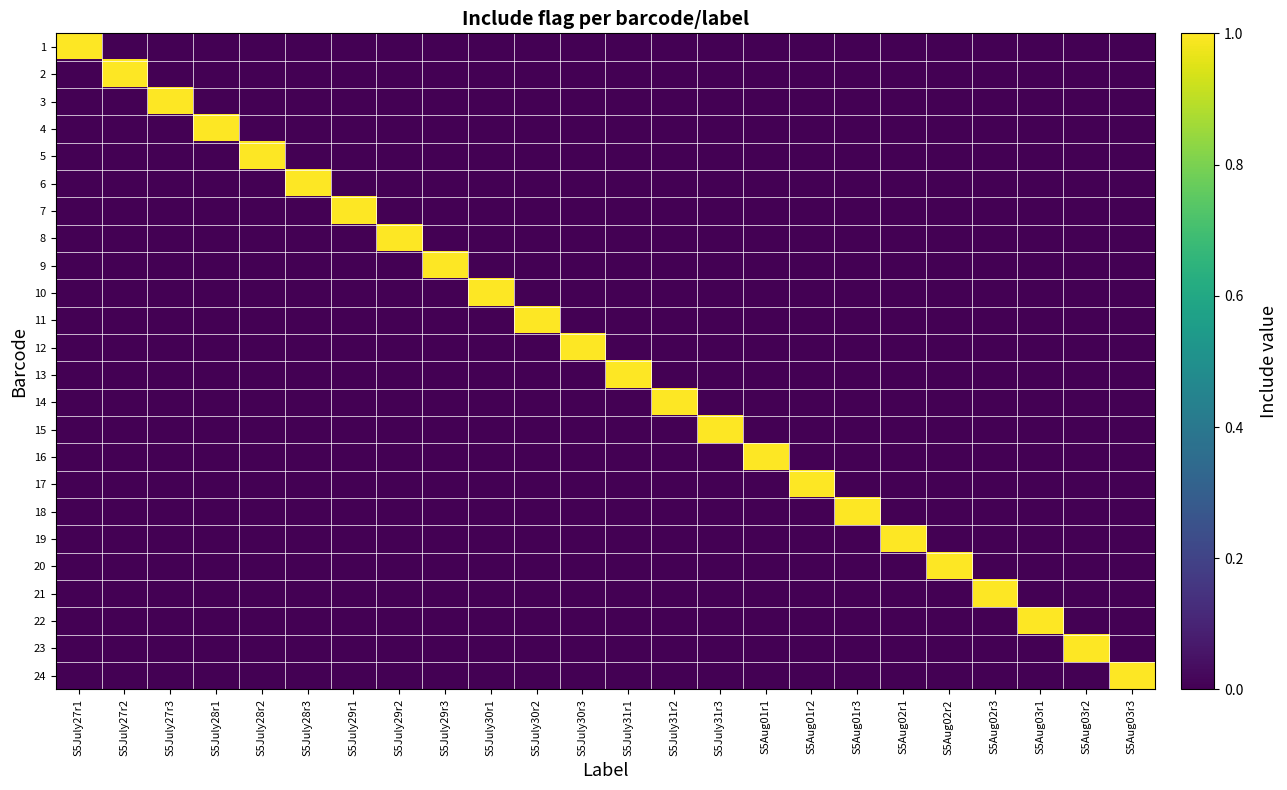

Reading right to left, list all the values displayed in this chart.

1: S5Aug03r3=0	S5Aug03r2=0	S5Aug03r1=0	S5Aug02r3=0	S5Aug02r2=0	S5Aug02r1=0	S5Aug01r3=0	S5Aug01r2=0	S5Aug01r1=0	S5July31r3=0	S5July31r2=0	S5July31r1=0	S5July30r3=0	S5July30r2=0	S5July30r1=0	S5July29r3=0	S5July29r2=0	S5July29r1=0	S5July28r3=0	S5July28r2=0	S5July28r1=0	S5July27r3=0	S5July27r2=0	S5July27r1=1
2: S5Aug03r3=0	S5Aug03r2=0	S5Aug03r1=0	S5Aug02r3=0	S5Aug02r2=0	S5Aug02r1=0	S5Aug01r3=0	S5Aug01r2=0	S5Aug01r1=0	S5July31r3=0	S5July31r2=0	S5July31r1=0	S5July30r3=0	S5July30r2=0	S5July30r1=0	S5July29r3=0	S5July29r2=0	S5July29r1=0	S5July28r3=0	S5July28r2=0	S5July28r1=0	S5July27r3=0	S5July27r2=1	S5July27r1=0
3: S5Aug03r3=0	S5Aug03r2=0	S5Aug03r1=0	S5Aug02r3=0	S5Aug02r2=0	S5Aug02r1=0	S5Aug01r3=0	S5Aug01r2=0	S5Aug01r1=0	S5July31r3=0	S5July31r2=0	S5July31r1=0	S5July30r3=0	S5July30r2=0	S5July30r1=0	S5July29r3=0	S5July29r2=0	S5July29r1=0	S5July28r3=0	S5July28r2=0	S5July28r1=0	S5July27r3=1	S5July27r2=0	S5July27r1=0
4: S5Aug03r3=0	S5Aug03r2=0	S5Aug03r1=0	S5Aug02r3=0	S5Aug02r2=0	S5Aug02r1=0	S5Aug01r3=0	S5Aug01r2=0	S5Aug01r1=0	S5July31r3=0	S5July31r2=0	S5July31r1=0	S5July30r3=0	S5July30r2=0	S5July30r1=0	S5July29r3=0	S5July29r2=0	S5July29r1=0	S5July28r3=0	S5July28r2=0	S5July28r1=1	S5July27r3=0	S5July27r2=0	S5July27r1=0
5: S5Aug03r3=0	S5Aug03r2=0	S5Aug03r1=0	S5Aug02r3=0	S5Aug02r2=0	S5Aug02r1=0	S5Aug01r3=0	S5Aug01r2=0	S5Aug01r1=0	S5July31r3=0	S5July31r2=0	S5July31r1=0	S5July30r3=0	S5July30r2=0	S5July30r1=0	S5July29r3=0	S5July29r2=0	S5July29r1=0	S5July28r3=0	S5July28r2=1	S5July28r1=0	S5July27r3=0	S5July27r2=0	S5July27r1=0
6: S5Aug03r3=0	S5Aug03r2=0	S5Aug03r1=0	S5Aug02r3=0	S5Aug02r2=0	S5Aug02r1=0	S5Aug01r3=0	S5Aug01r2=0	S5Aug01r1=0	S5July31r3=0	S5July31r2=0	S5July31r1=0	S5July30r3=0	S5July30r2=0	S5July30r1=0	S5July29r3=0	S5July29r2=0	S5July29r1=0	S5July28r3=1	S5July28r2=0	S5July28r1=0	S5July27r3=0	S5July27r2=0	S5July27r1=0
7: S5Aug03r3=0	S5Aug03r2=0	S5Aug03r1=0	S5Aug02r3=0	S5Aug02r2=0	S5Aug02r1=0	S5Aug01r3=0	S5Aug01r2=0	S5Aug01r1=0	S5July31r3=0	S5July31r2=0	S5July31r1=0	S5July30r3=0	S5July30r2=0	S5July30r1=0	S5July29r3=0	S5July29r2=0	S5July29r1=1	S5July28r3=0	S5July28r2=0	S5July28r1=0	S5July27r3=0	S5July27r2=0	S5July27r1=0
8: S5Aug03r3=0	S5Aug03r2=0	S5Aug03r1=0	S5Aug02r3=0	S5Aug02r2=0	S5Aug02r1=0	S5Aug01r3=0	S5Aug01r2=0	S5Aug01r1=0	S5July31r3=0	S5July31r2=0	S5July31r1=0	S5July30r3=0	S5July30r2=0	S5July30r1=0	S5July29r3=0	S5July29r2=1	S5July29r1=0	S5July28r3=0	S5July28r2=0	S5July28r1=0	S5July27r3=0	S5July27r2=0	S5July27r1=0
9: S5Aug03r3=0	S5Aug03r2=0	S5Aug03r1=0	S5Aug02r3=0	S5Aug02r2=0	S5Aug02r1=0	S5Aug01r3=0	S5Aug01r2=0	S5Aug01r1=0	S5July31r3=0	S5July31r2=0	S5July31r1=0	S5July30r3=0	S5July30r2=0	S5July30r1=0	S5July29r3=1	S5July29r2=0	S5July29r1=0	S5July28r3=0	S5July28r2=0	S5July28r1=0	S5July27r3=0	S5July27r2=0	S5July27r1=0
10: S5Aug03r3=0	S5Aug03r2=0	S5Aug03r1=0	S5Aug02r3=0	S5Aug02r2=0	S5Aug02r1=0	S5Aug01r3=0	S5Aug01r2=0	S5Aug01r1=0	S5July31r3=0	S5July31r2=0	S5July31r1=0	S5July30r3=0	S5July30r2=0	S5July30r1=1	S5July29r3=0	S5July29r2=0	S5July29r1=0	S5July28r3=0	S5July28r2=0	S5July28r1=0	S5July27r3=0	S5July27r2=0	S5July27r1=0
11: S5Aug03r3=0	S5Aug03r2=0	S5Aug03r1=0	S5Aug02r3=0	S5Aug02r2=0	S5Aug02r1=0	S5Aug01r3=0	S5Aug01r2=0	S5Aug01r1=0	S5July31r3=0	S5July31r2=0	S5July31r1=0	S5July30r3=0	S5July30r2=1	S5July30r1=0	S5July29r3=0	S5July29r2=0	S5July29r1=0	S5July28r3=0	S5July28r2=0	S5July28r1=0	S5July27r3=0	S5July27r2=0	S5July27r1=0
12: S5Aug03r3=0	S5Aug03r2=0	S5Aug03r1=0	S5Aug02r3=0	S5Aug02r2=0	S5Aug02r1=0	S5Aug01r3=0	S5Aug01r2=0	S5Aug01r1=0	S5July31r3=0	S5July31r2=0	S5July31r1=0	S5July30r3=1	S5July30r2=0	S5July30r1=0	S5July29r3=0	S5July29r2=0	S5July29r1=0	S5July28r3=0	S5July28r2=0	S5July28r1=0	S5July27r3=0	S5July27r2=0	S5July27r1=0
13: S5Aug03r3=0	S5Aug03r2=0	S5Aug03r1=0	S5Aug02r3=0	S5Aug02r2=0	S5Aug02r1=0	S5Aug01r3=0	S5Aug01r2=0	S5Aug01r1=0	S5July31r3=0	S5July31r2=0	S5July31r1=1	S5July30r3=0	S5July30r2=0	S5July30r1=0	S5July29r3=0	S5July29r2=0	S5July29r1=0	S5July28r3=0	S5July28r2=0	S5July28r1=0	S5July27r3=0	S5July27r2=0	S5July27r1=0
14: S5Aug03r3=0	S5Aug03r2=0	S5Aug03r1=0	S5Aug02r3=0	S5Aug02r2=0	S5Aug02r1=0	S5Aug01r3=0	S5Aug01r2=0	S5Aug01r1=0	S5July31r3=0	S5July31r2=1	S5July31r1=0	S5July30r3=0	S5July30r2=0	S5July30r1=0	S5July29r3=0	S5July29r2=0	S5July29r1=0	S5July28r3=0	S5July28r2=0	S5July28r1=0	S5July27r3=0	S5July27r2=0	S5July27r1=0
15: S5Aug03r3=0	S5Aug03r2=0	S5Aug03r1=0	S5Aug02r3=0	S5Aug02r2=0	S5Aug02r1=0	S5Aug01r3=0	S5Aug01r2=0	S5Aug01r1=0	S5July31r3=1	S5July31r2=0	S5July31r1=0	S5July30r3=0	S5July30r2=0	S5July30r1=0	S5July29r3=0	S5July29r2=0	S5July29r1=0	S5July28r3=0	S5July28r2=0	S5July28r1=0	S5July27r3=0	S5July27r2=0	S5July27r1=0
16: S5Aug03r3=0	S5Aug03r2=0	S5Aug03r1=0	S5Aug02r3=0	S5Aug02r2=0	S5Aug02r1=0	S5Aug01r3=0	S5Aug01r2=0	S5Aug01r1=1	S5July31r3=0	S5July31r2=0	S5July31r1=0	S5July30r3=0	S5July30r2=0	S5July30r1=0	S5July29r3=0	S5July29r2=0	S5July29r1=0	S5July28r3=0	S5July28r2=0	S5July28r1=0	S5July27r3=0	S5July27r2=0	S5July27r1=0
17: S5Aug03r3=0	S5Aug03r2=0	S5Aug03r1=0	S5Aug02r3=0	S5Aug02r2=0	S5Aug02r1=0	S5Aug01r3=0	S5Aug01r2=1	S5Aug01r1=0	S5July31r3=0	S5July31r2=0	S5July31r1=0	S5July30r3=0	S5July30r2=0	S5July30r1=0	S5July29r3=0	S5July29r2=0	S5July29r1=0	S5July28r3=0	S5July28r2=0	S5July28r1=0	S5July27r3=0	S5July27r2=0	S5July27r1=0
18: S5Aug03r3=0	S5Aug03r2=0	S5Aug03r1=0	S5Aug02r3=0	S5Aug02r2=0	S5Aug02r1=0	S5Aug01r3=1	S5Aug01r2=0	S5Aug01r1=0	S5July31r3=0	S5July31r2=0	S5July31r1=0	S5July30r3=0	S5July30r2=0	S5July30r1=0	S5July29r3=0	S5July29r2=0	S5July29r1=0	S5July28r3=0	S5July28r2=0	S5July28r1=0	S5July27r3=0	S5July27r2=0	S5July27r1=0
19: S5Aug03r3=0	S5Aug03r2=0	S5Aug03r1=0	S5Aug02r3=0	S5Aug02r2=0	S5Aug02r1=1	S5Aug01r3=0	S5Aug01r2=0	S5Aug01r1=0	S5July31r3=0	S5July31r2=0	S5July31r1=0	S5July30r3=0	S5July30r2=0	S5July30r1=0	S5July29r3=0	S5July29r2=0	S5July29r1=0	S5July28r3=0	S5July28r2=0	S5July28r1=0	S5July27r3=0	S5July27r2=0	S5July27r1=0
20: S5Aug03r3=0	S5Aug03r2=0	S5Aug03r1=0	S5Aug02r3=0	S5Aug02r2=1	S5Aug02r1=0	S5Aug01r3=0	S5Aug01r2=0	S5Aug01r1=0	S5July31r3=0	S5July31r2=0	S5July31r1=0	S5July30r3=0	S5July30r2=0	S5July30r1=0	S5July29r3=0	S5July29r2=0	S5July29r1=0	S5July28r3=0	S5July28r2=0	S5July28r1=0	S5July27r3=0	S5July27r2=0	S5July27r1=0
21: S5Aug03r3=0	S5Aug03r2=0	S5Aug03r1=0	S5Aug02r3=1	S5Aug02r2=0	S5Aug02r1=0	S5Aug01r3=0	S5Aug01r2=0	S5Aug01r1=0	S5July31r3=0	S5July31r2=0	S5July31r1=0	S5July30r3=0	S5July30r2=0	S5July30r1=0	S5July29r3=0	S5July29r2=0	S5July29r1=0	S5July28r3=0	S5July28r2=0	S5July28r1=0	S5July27r3=0	S5July27r2=0	S5July27r1=0
22: S5Aug03r3=0	S5Aug03r2=0	S5Aug03r1=1	S5Aug02r3=0	S5Aug02r2=0	S5Aug02r1=0	S5Aug01r3=0	S5Aug01r2=0	S5Aug01r1=0	S5July31r3=0	S5July31r2=0	S5July31r1=0	S5July30r3=0	S5July30r2=0	S5July30r1=0	S5July29r3=0	S5July29r2=0	S5July29r1=0	S5July28r3=0	S5July28r2=0	S5July28r1=0	S5July27r3=0	S5July27r2=0	S5July27r1=0
23: S5Aug03r3=0	S5Aug03r2=1	S5Aug03r1=0	S5Aug02r3=0	S5Aug02r2=0	S5Aug02r1=0	S5Aug01r3=0	S5Aug01r2=0	S5Aug01r1=0	S5July31r3=0	S5July31r2=0	S5July31r1=0	S5July30r3=0	S5July30r2=0	S5July30r1=0	S5July29r3=0	S5July29r2=0	S5July29r1=0	S5July28r3=0	S5July28r2=0	S5July28r1=0	S5July27r3=0	S5July27r2=0	S5July27r1=0
24: S5Aug03r3=1	S5Aug03r2=0	S5Aug03r1=0	S5Aug02r3=0	S5Aug02r2=0	S5Aug02r1=0	S5Aug01r3=0	S5Aug01r2=0	S5Aug01r1=0	S5July31r3=0	S5July31r2=0	S5July31r1=0	S5July30r3=0	S5July30r2=0	S5July30r1=0	S5July29r3=0	S5July29r2=0	S5July29r1=0	S5July28r3=0	S5July28r2=0	S5July28r1=0	S5July27r3=0	S5July27r2=0	S5July27r1=0